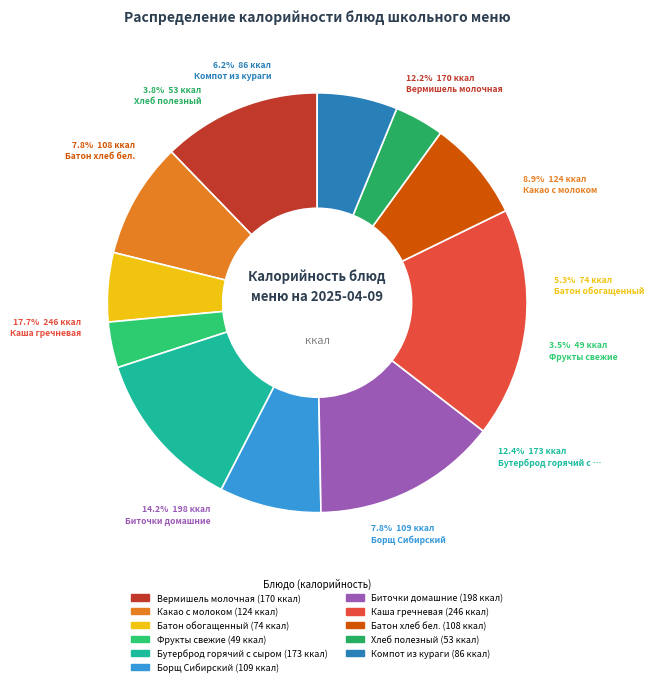

The Фрукты свежие slice represents 4% of the pie. True or false?

True